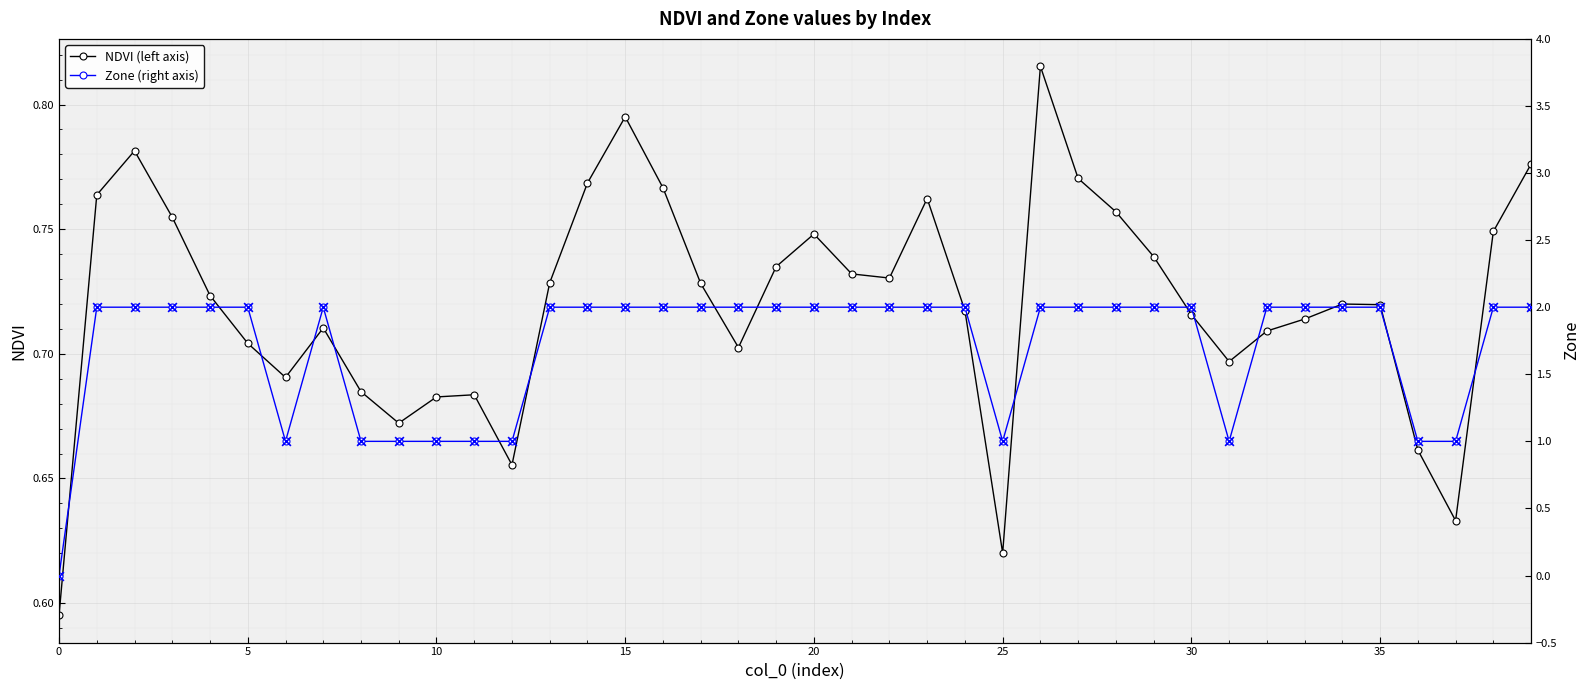

Count the NDVI (left axis) values in the range 0 to 1.

40